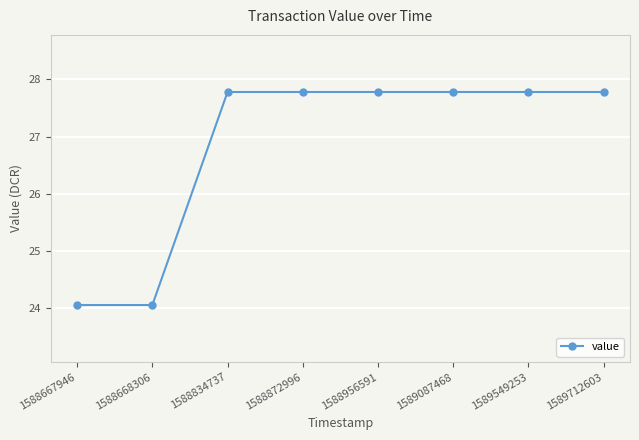

At which label does the data first exceed 27?

1588834737